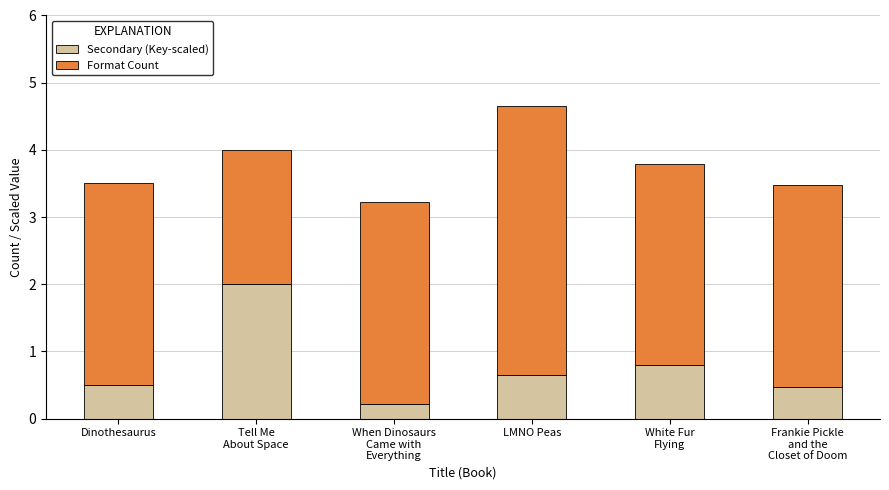

What is the total value across all series at Frankie Pickle
and the
Closet of Doom?

3.5